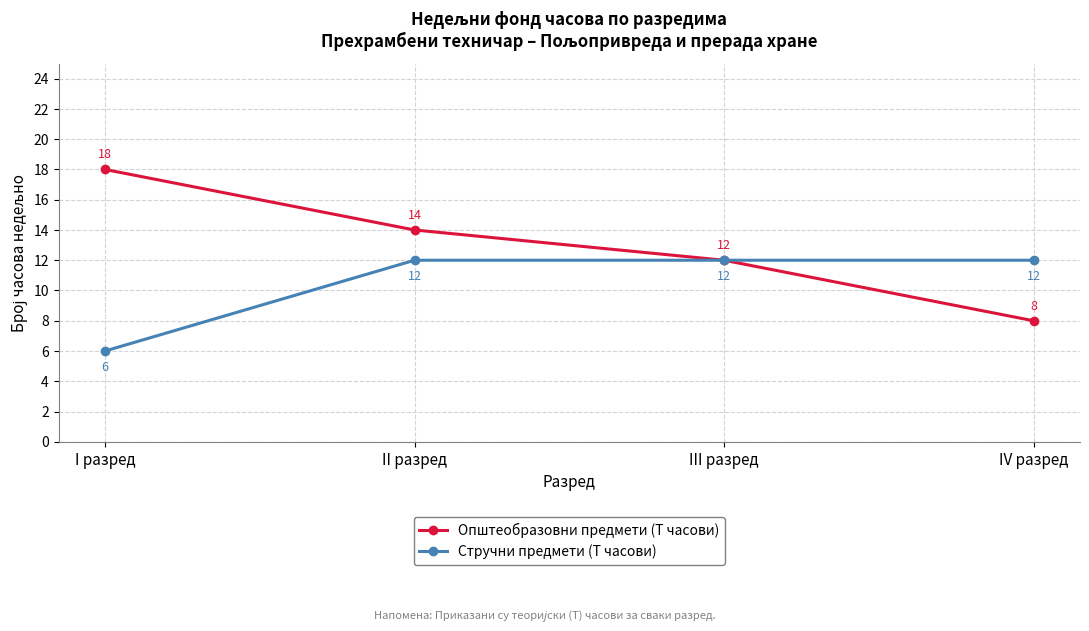

How many categories are shown in the chart?

4